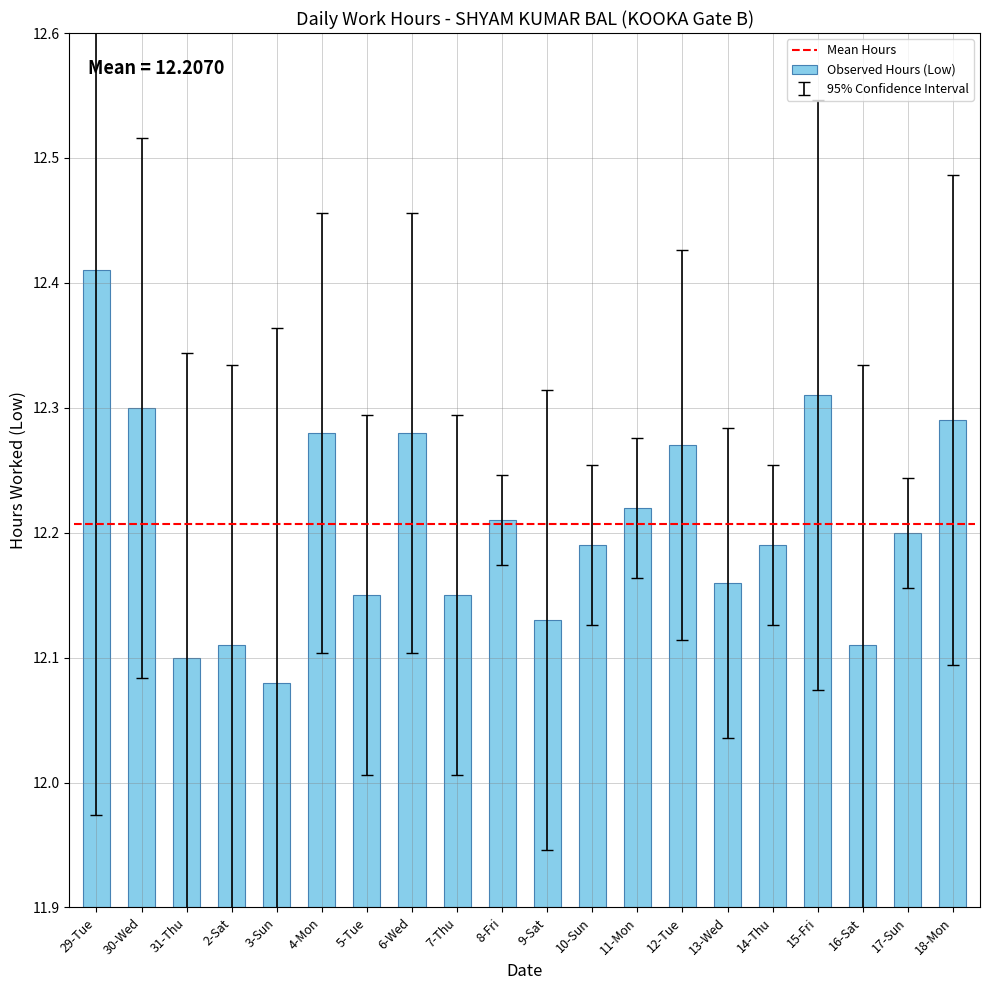

How many bars are there in total?

20